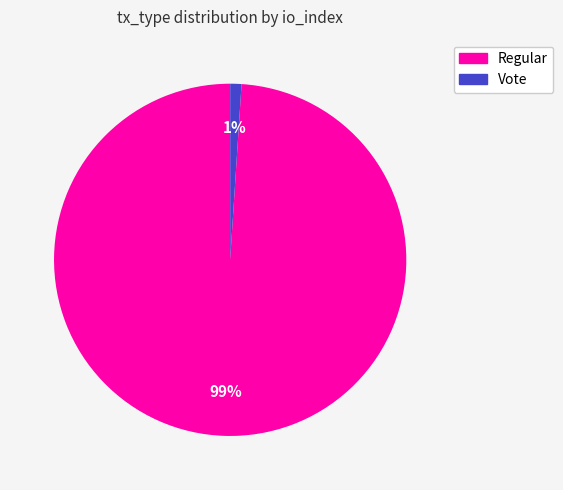

To the nearest percent, what is the difference between the largest and smallest slice percentages?

98%